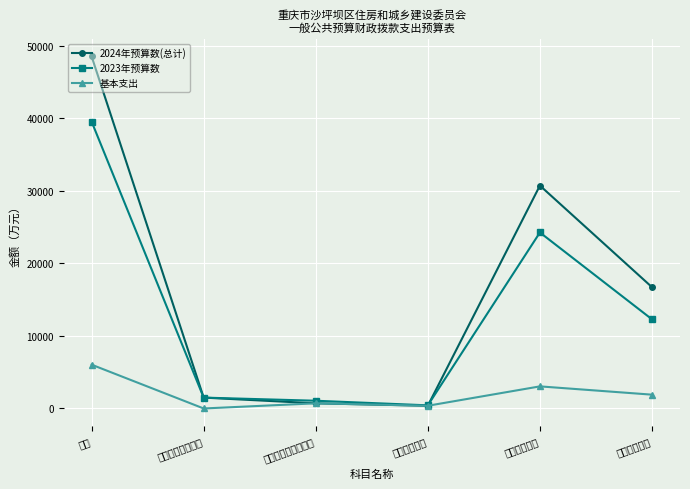

Reading right to left, extract all data points from this chart.

2024年预算数(总计): 住房保障支出=16733.8	城乡社区支出=30744.9	卫生健康支出=375.6	社会保障和就业支出=713.0	一般公共服务支出=1500.0	合计=48567.3
2023年预算数: 住房保障支出=12299.0	城乡社区支出=24275.5	卫生健康支出=432.6	社会保障和就业支出=1067.5	一般公共服务支出=1500.0	合计=39574.6
基本支出: 住房保障支出=1905.6	城乡社区支出=3048.7	卫生健康支出=375.6	社会保障和就业支出=713.0	一般公共服务支出=0.0	合计=6042.9